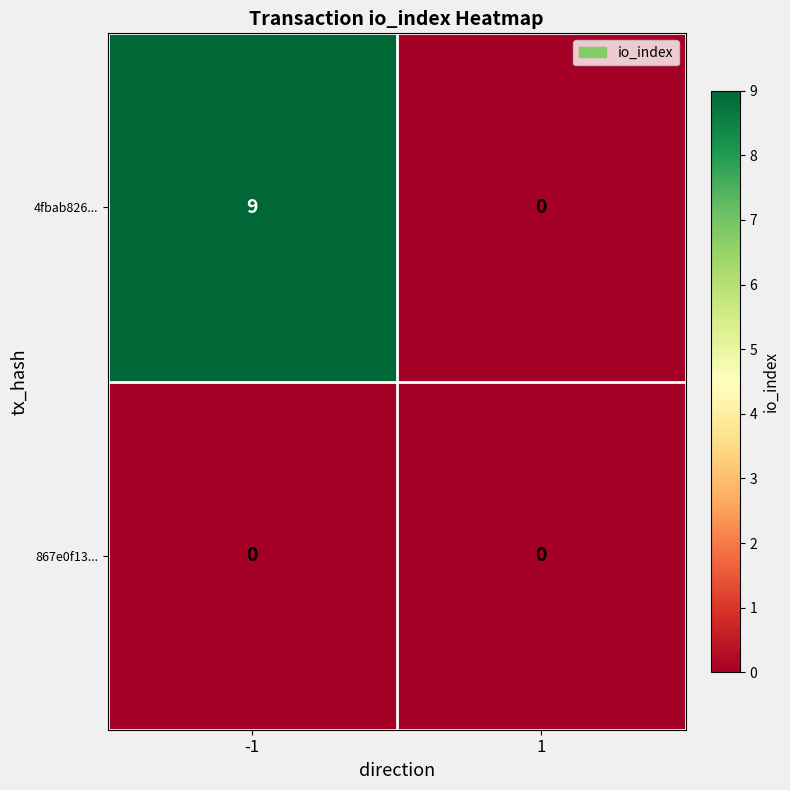

Count the number of data series in this chart.

2